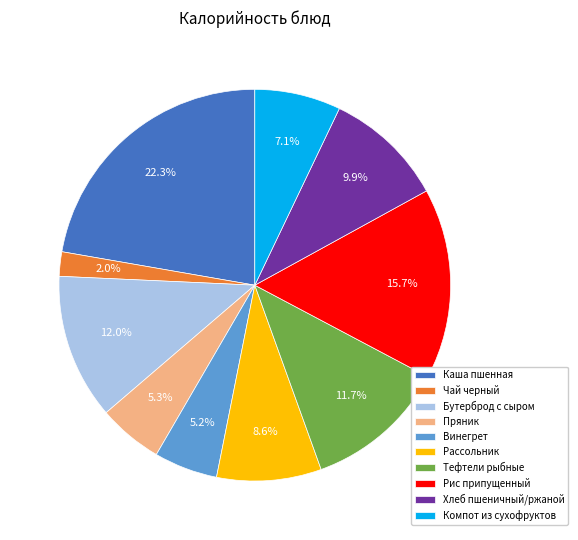

To the nearest percent, what percentage of the pie is Каша пшенная?

22%